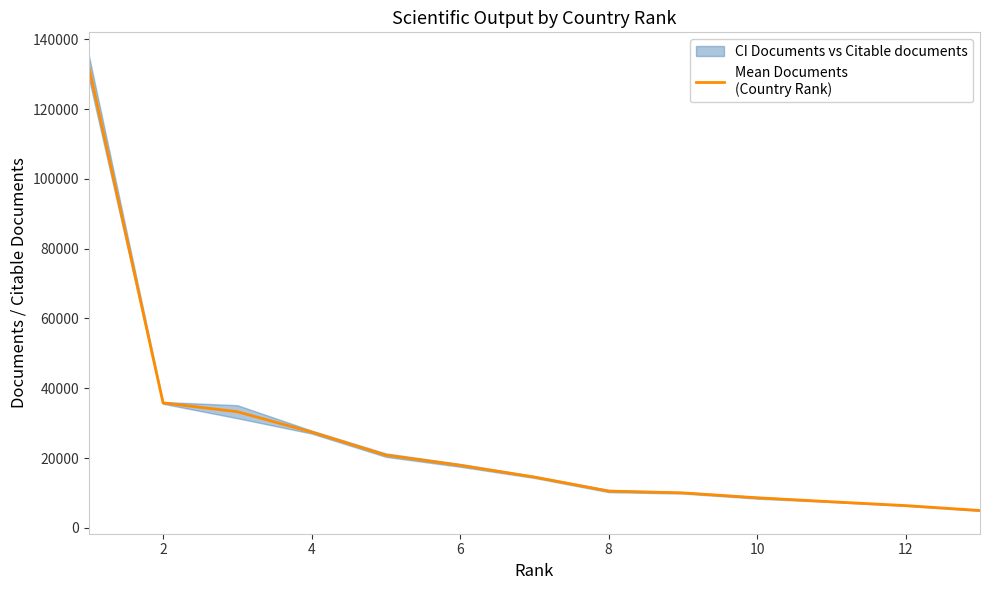

True or false: the data has more than 0 interior local peaks.

False